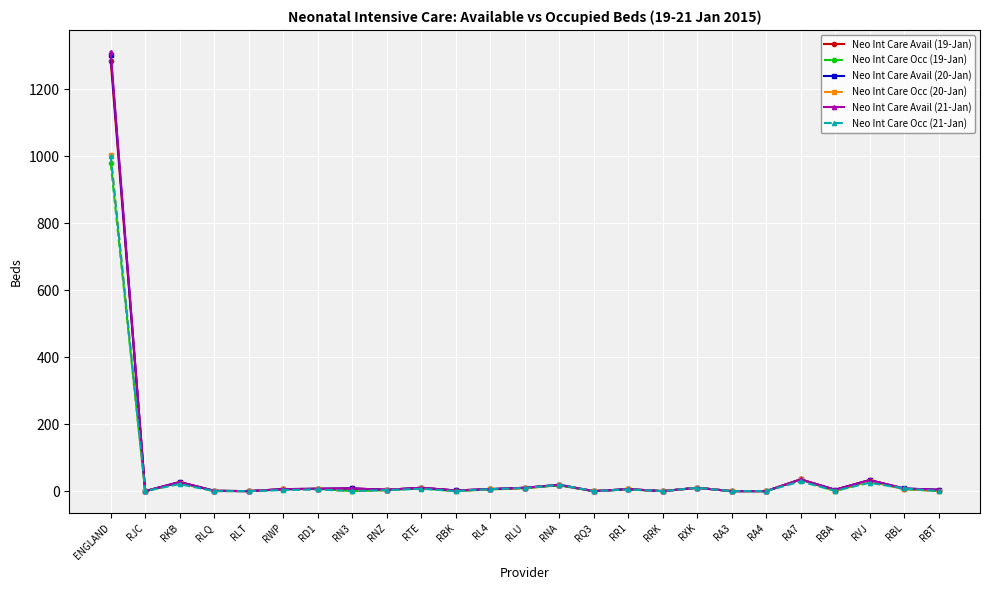

How many lines are shown in the chart?

6